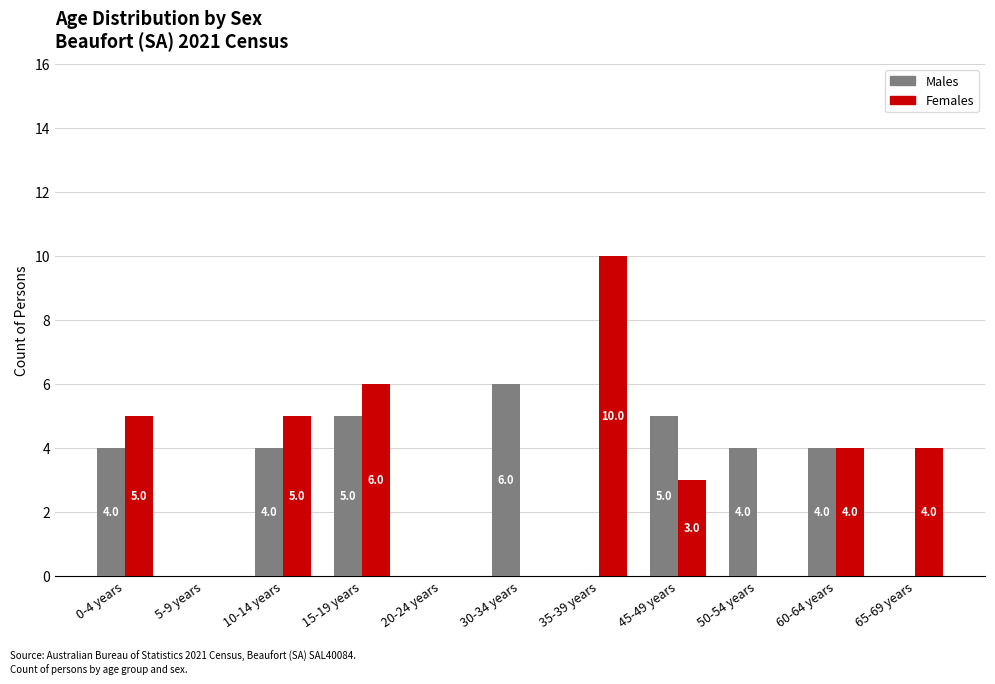

The Females series shows 4 at 45-49 years. True or false?

False